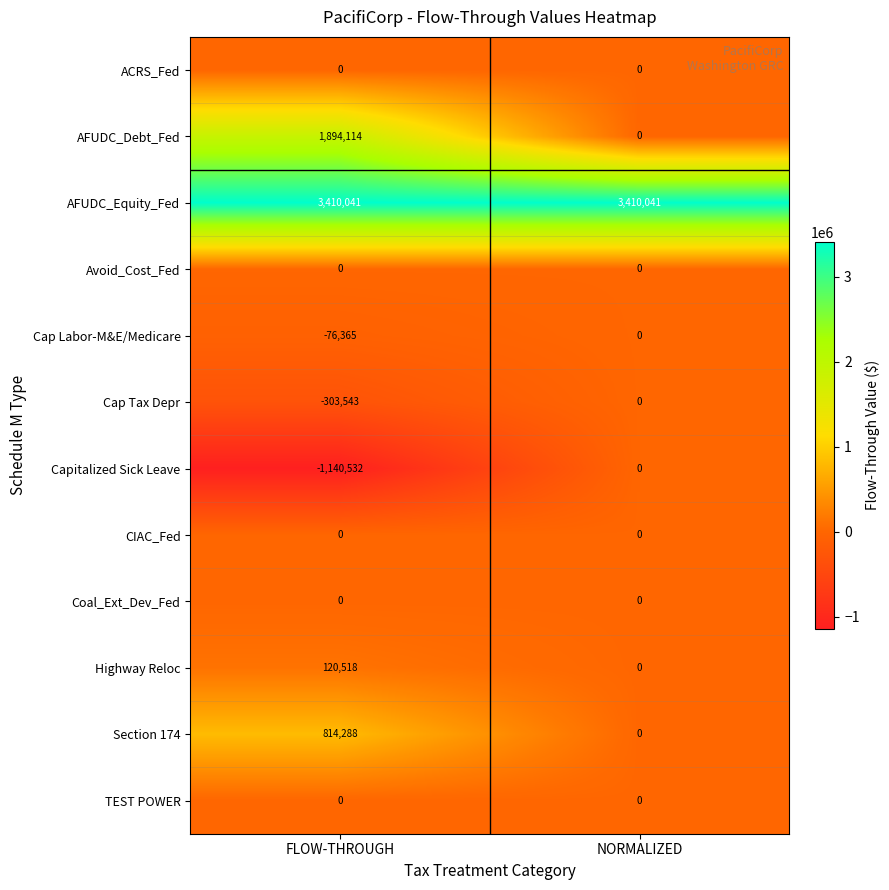

At which label is Cap Labor-M&E/Medicare closest to -38182?

NORMALIZED